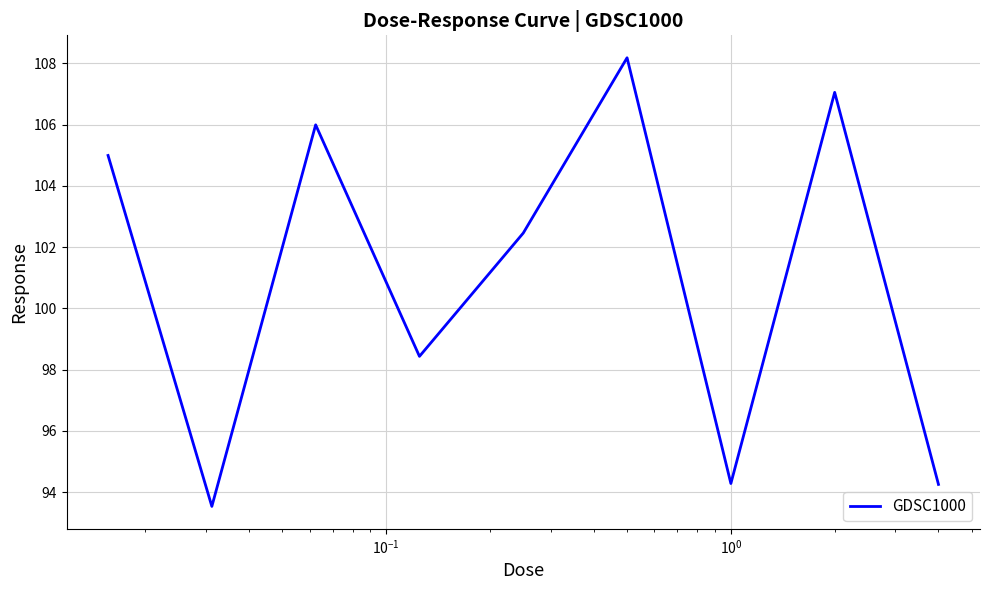

What is the smallest value displayed?

93.5